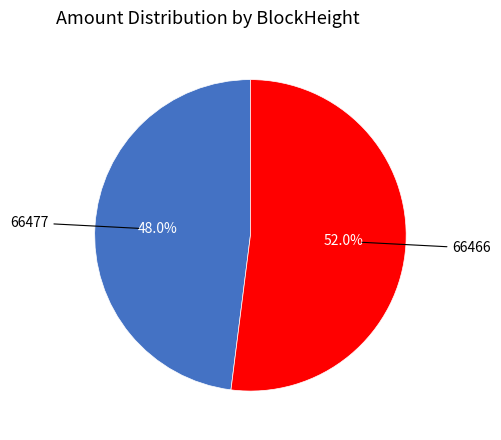

To the nearest percent, what is the difference between the 66477 and 66466 slice percentages?

4%